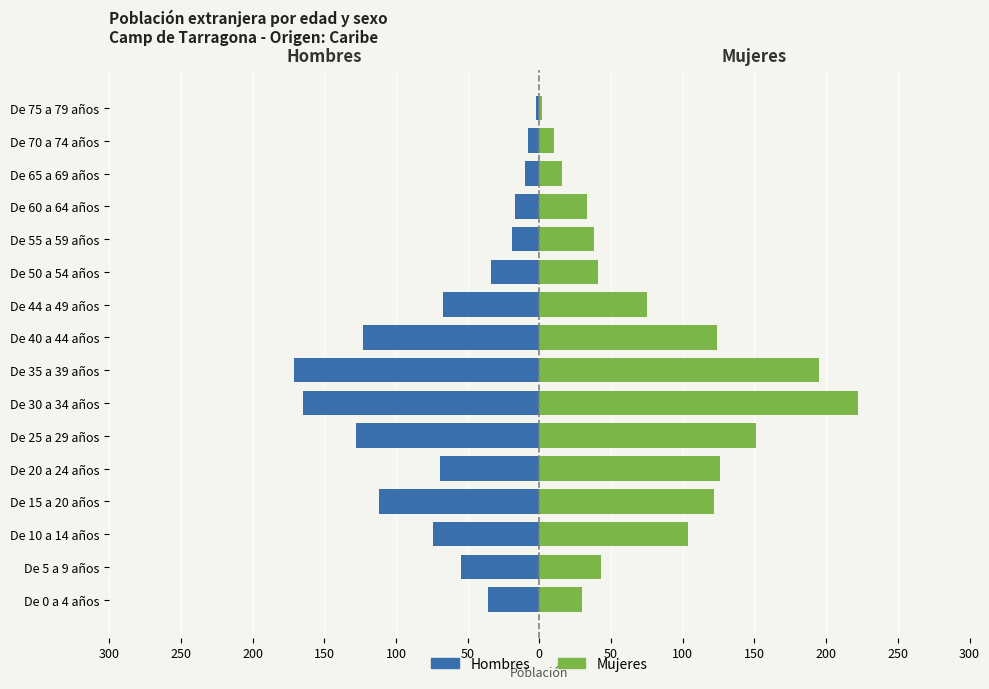

Is it true that Hombres equals -165 at De 30 a 34 años?

True